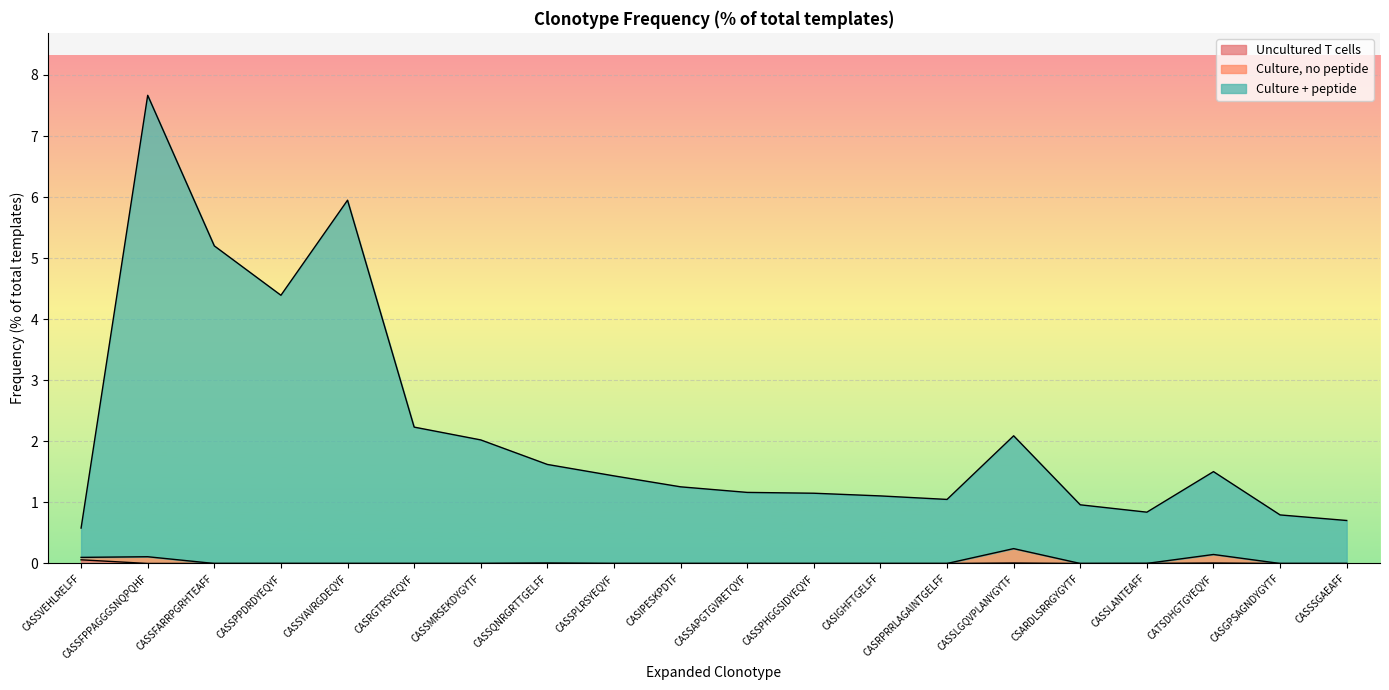

How many lines are shown in the chart?

3